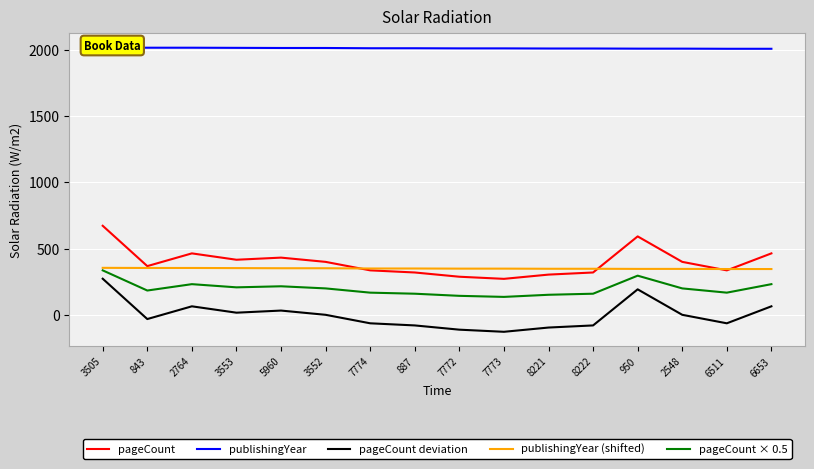

What is the difference between the publishingYear (shifted) values at 7774 and 6653?

4